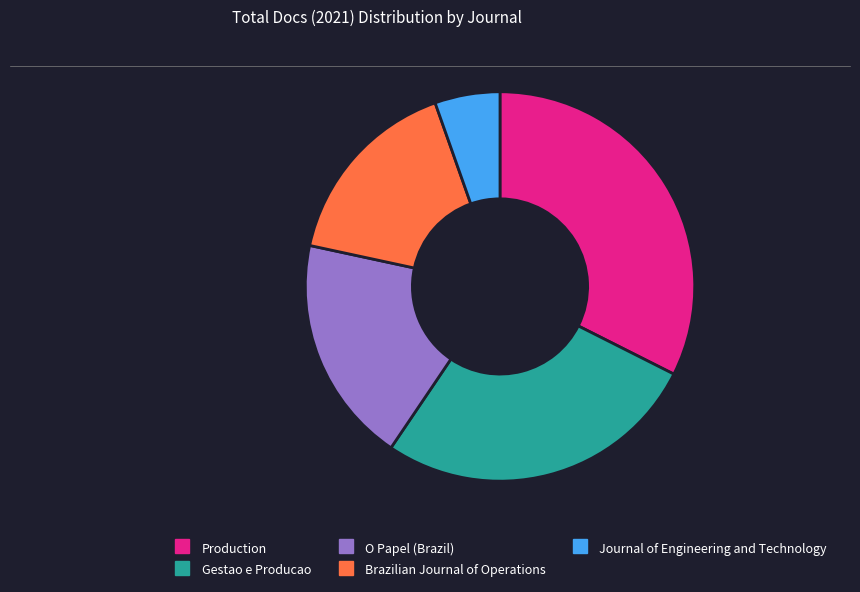

Does any single category account for the majority?

No